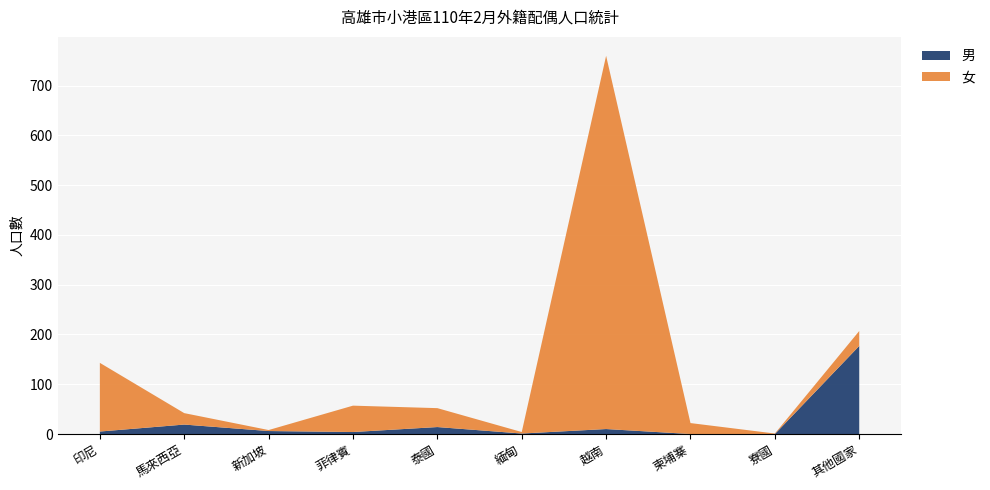

Reading right to left, transcribe all the data shown in this chart.

男: 其他國家=177	寮國=0	柬埔寨=0	越南=10	緬甸=1	泰國=14	菲律賓=4	新加坡=6	馬來西亞=19	印尼=5
女: 其他國家=30	寮國=1	柬埔寨=22	越南=750	緬甸=3	泰國=38	菲律賓=53	新加坡=2	馬來西亞=23	印尼=138